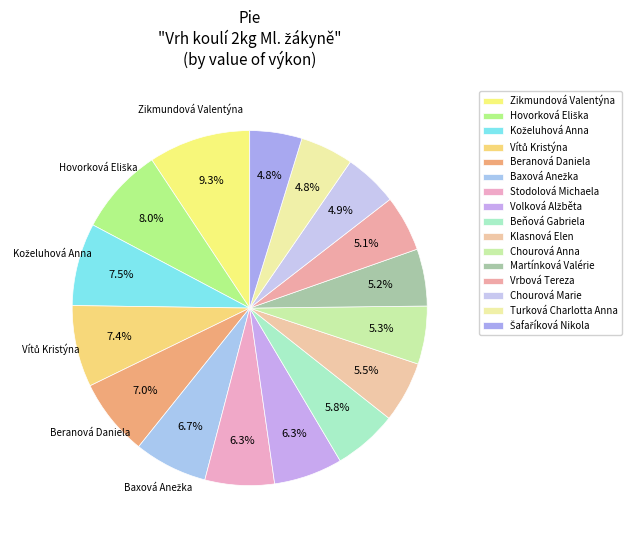

To the nearest percent, what is the difference between the largest and smallest slice percentages?

5%